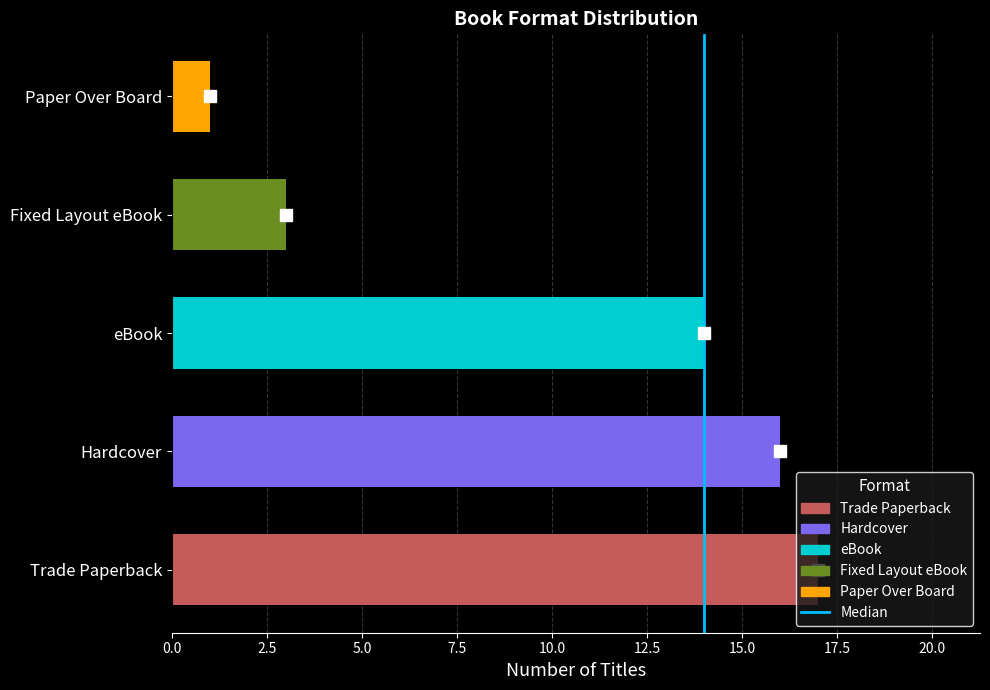

Is it true that the value at 2.5 is 2?

False